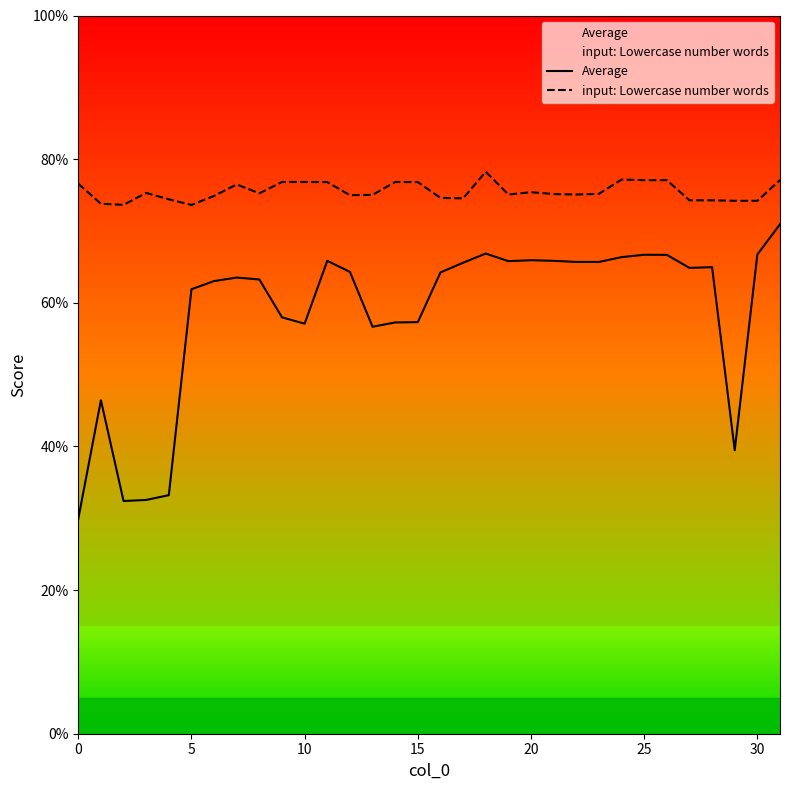

What is the difference between the highest and lowest values at 31?

0.1